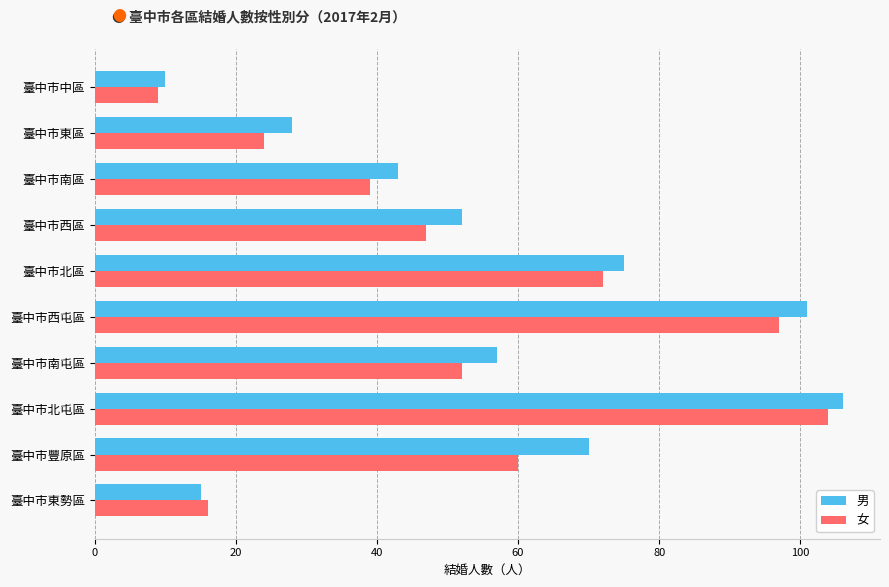

At how many categories does at least one series exceed 67?

4